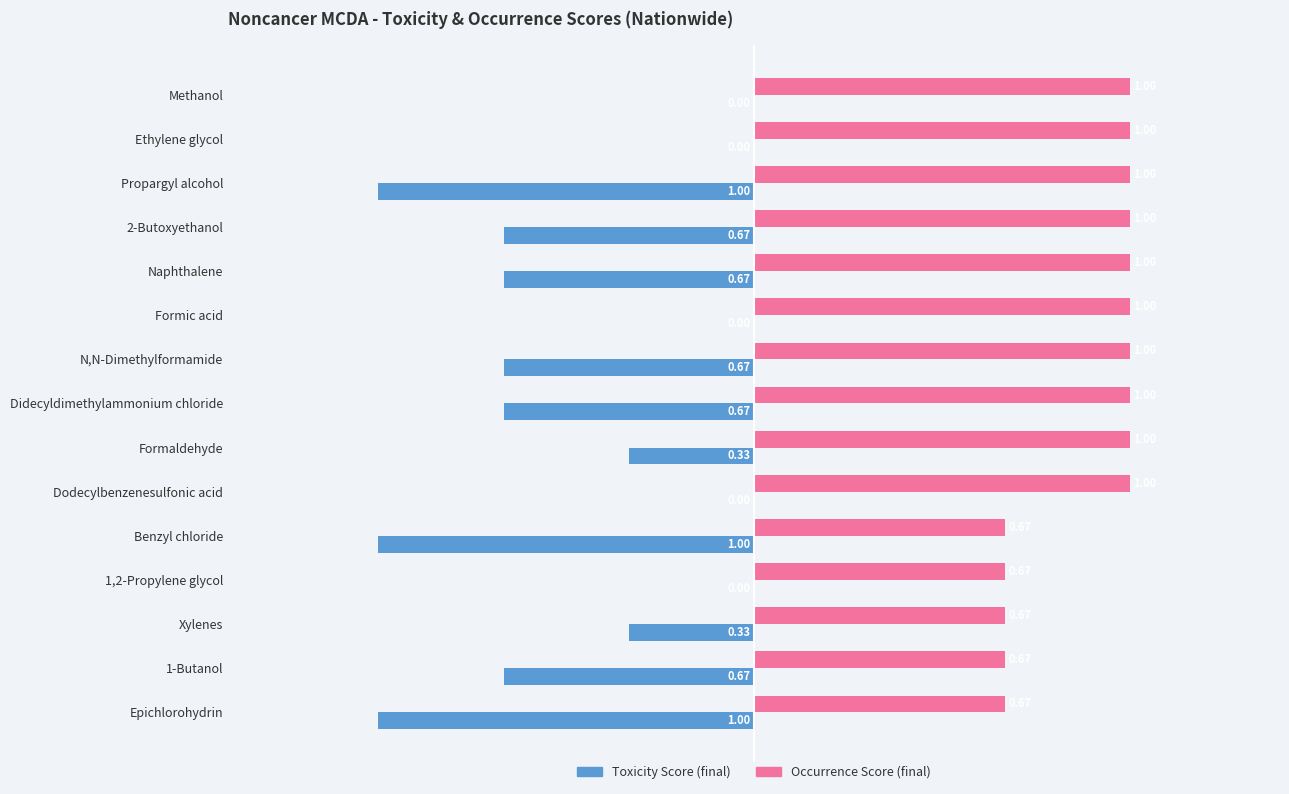

Which series has the largest total across all categories?

Occurrence Score (final)